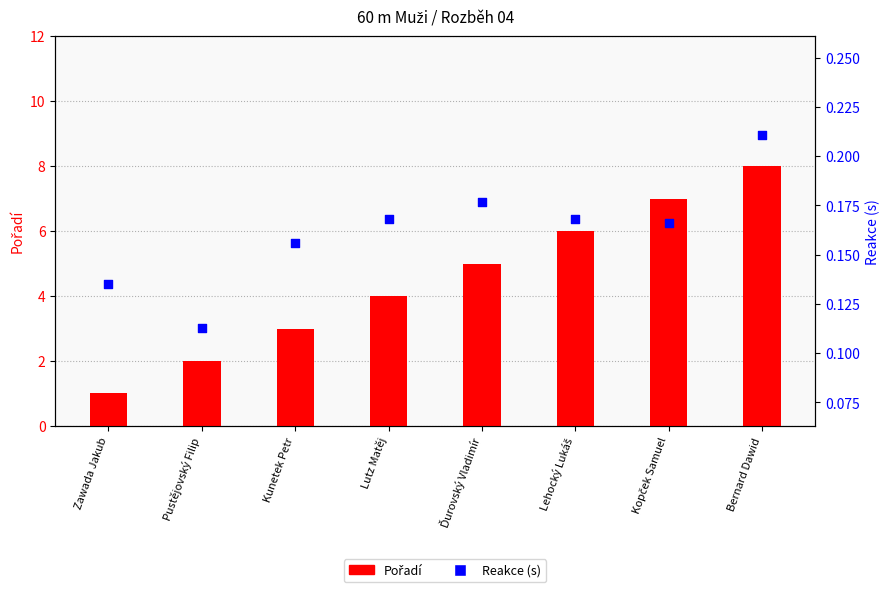

What is the total value across all series at Zawada Jakub?

1.1